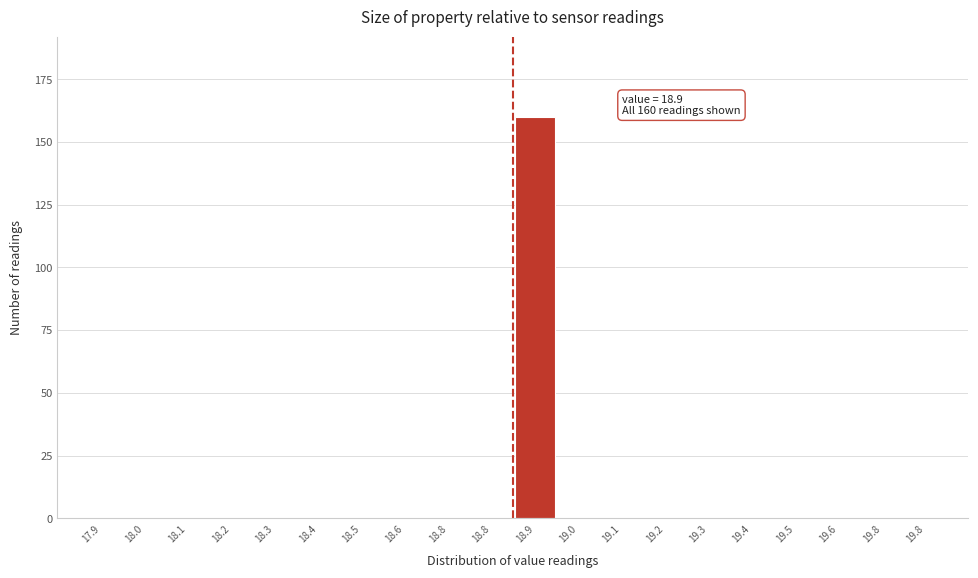

How many distinct data groups are displayed?

1